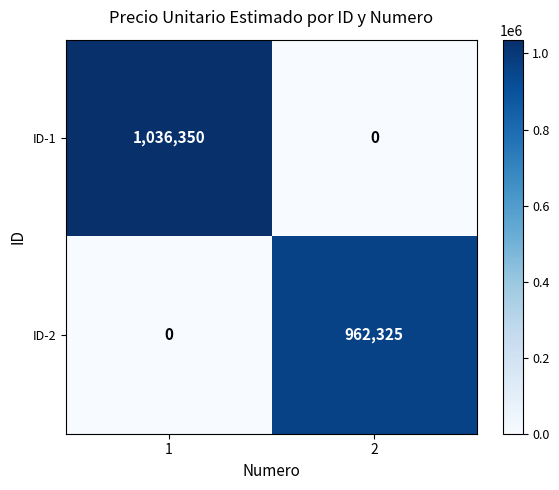

True or false: ID-2 has a value of 962325 at 2.

True